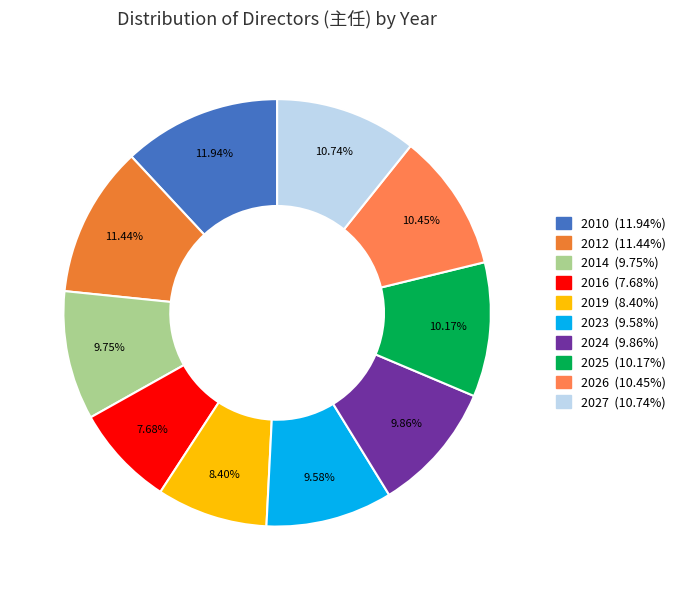

To the nearest percent, what portion does 2027 represent?

11%